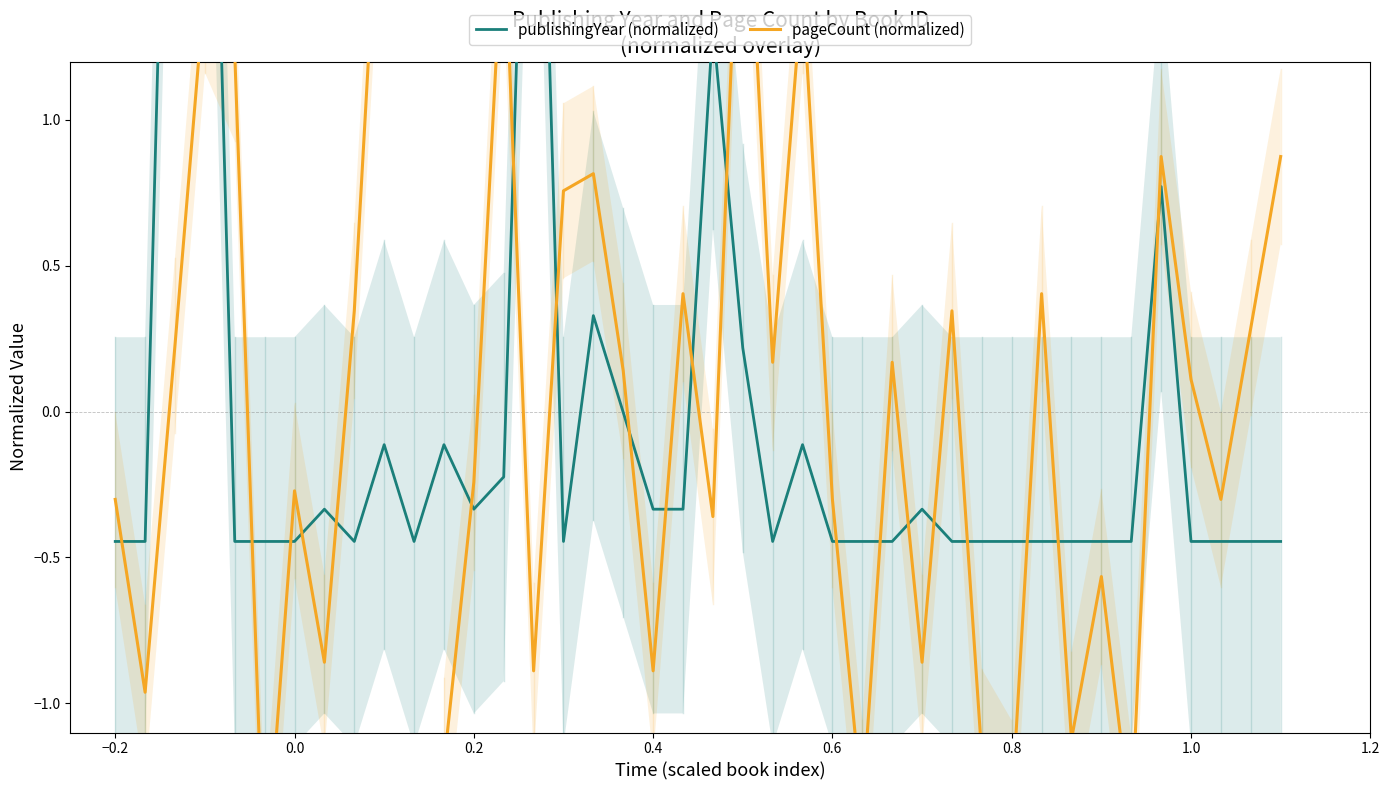

Which series has the largest range (max minus min)?

publishingYear (normalized)